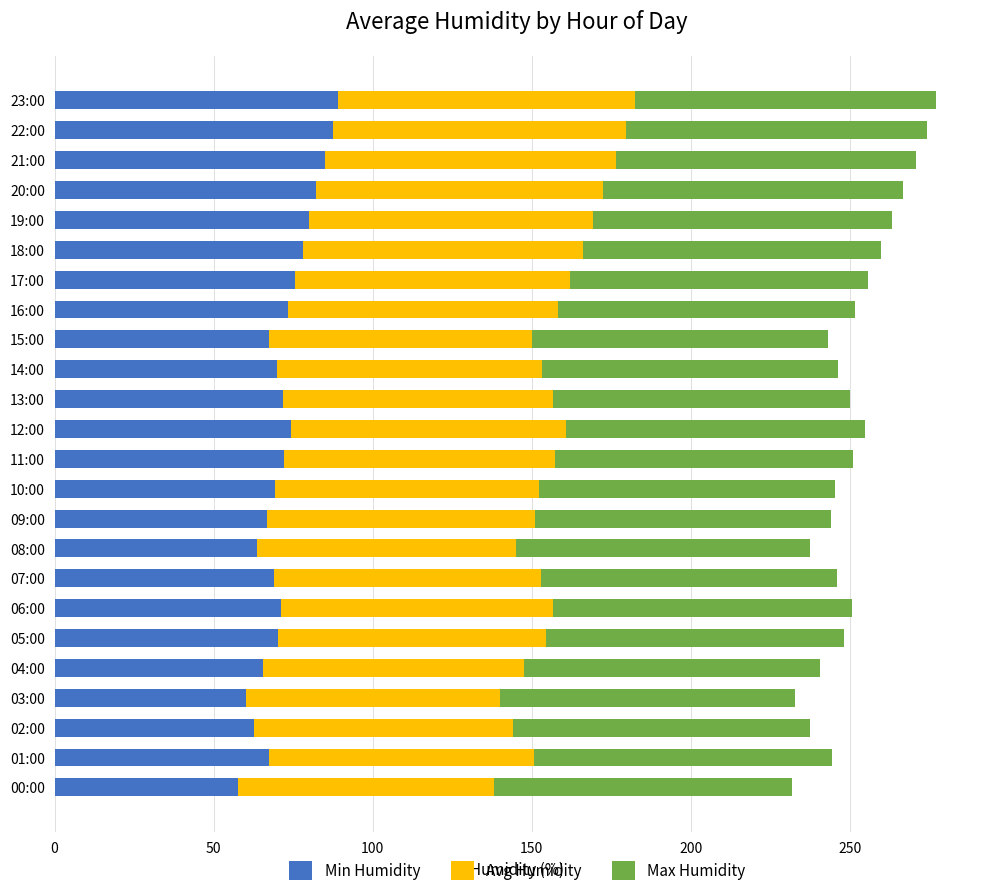

What is the total value across all series at 12:00?

254.6